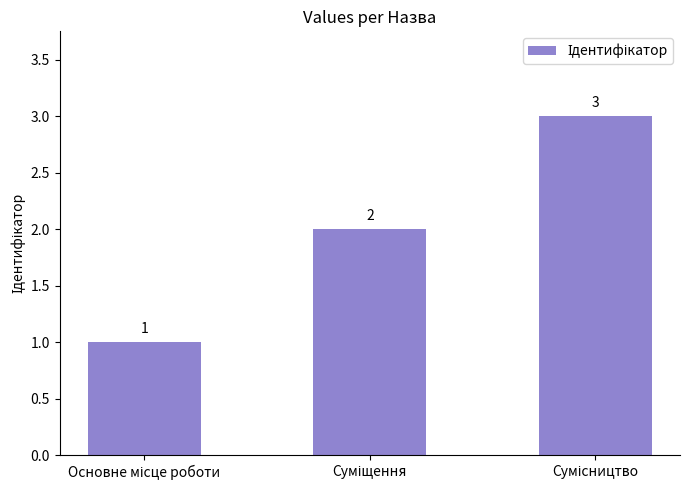

How many categories are shown in the chart?

3